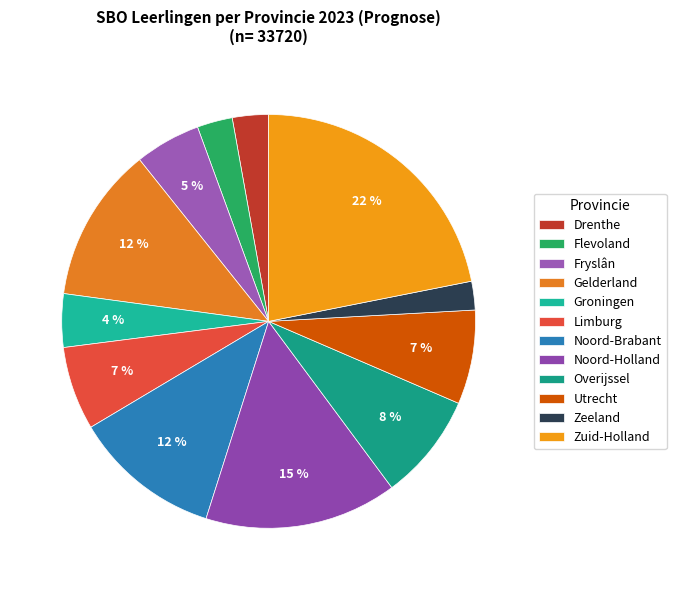

How many slices are in this pie chart?

12